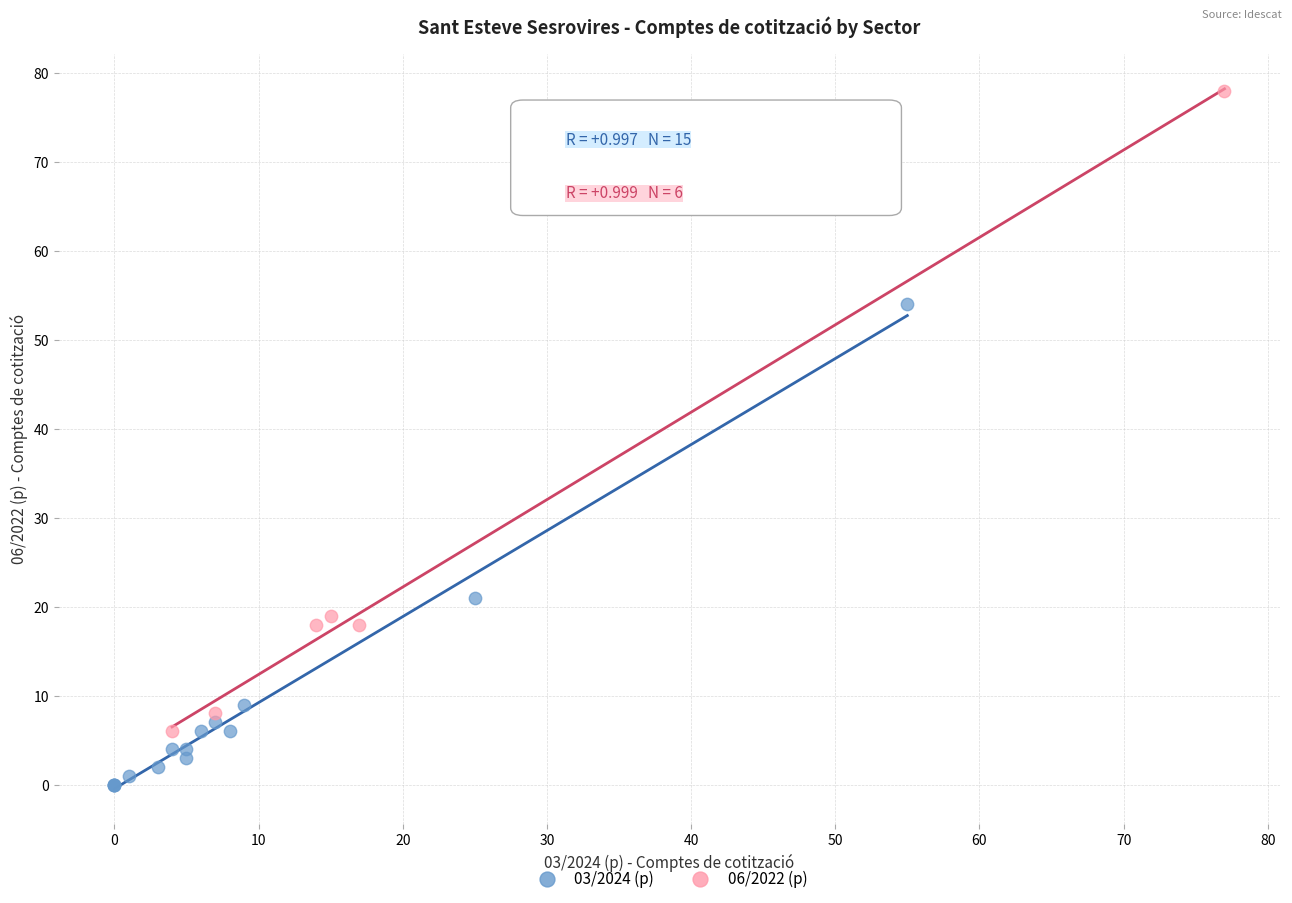

Which series has the largest Y range (max minus min)?

06/2022 (p)